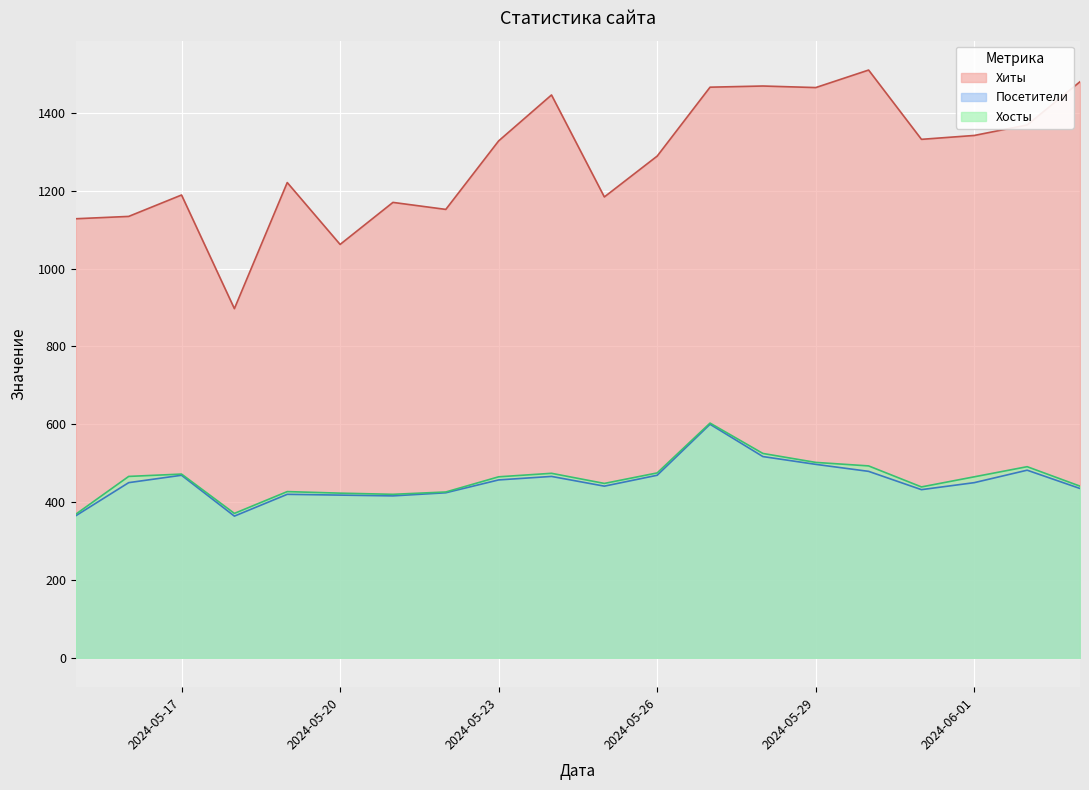

At which category is the sum across all series the highest?

2024-05-27